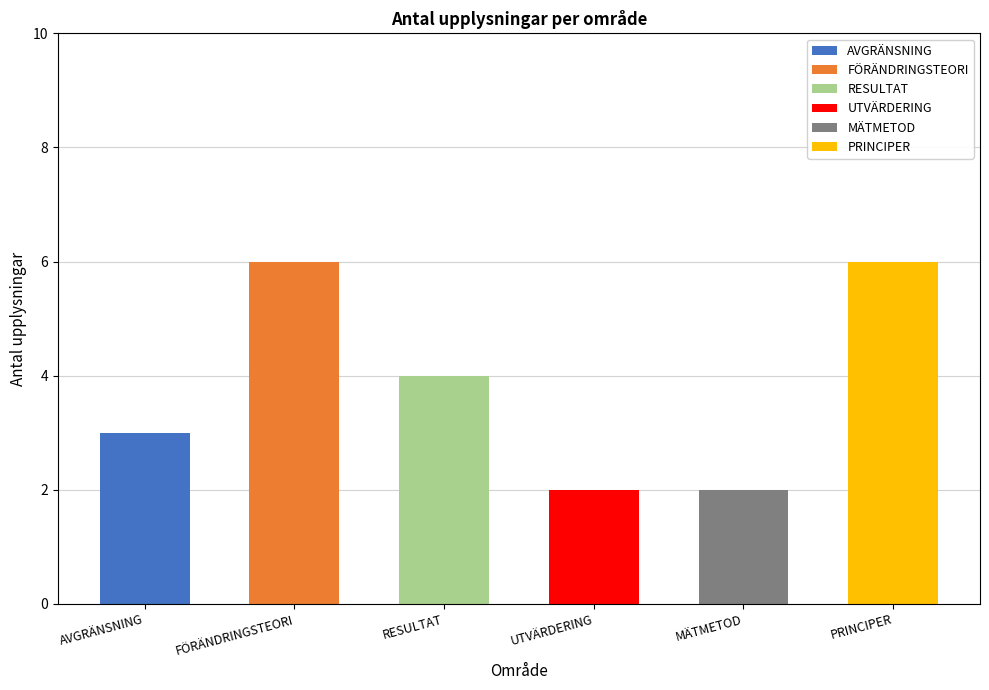

What is the total value across all series at FÖRÄNDRINGSTEORI?

6